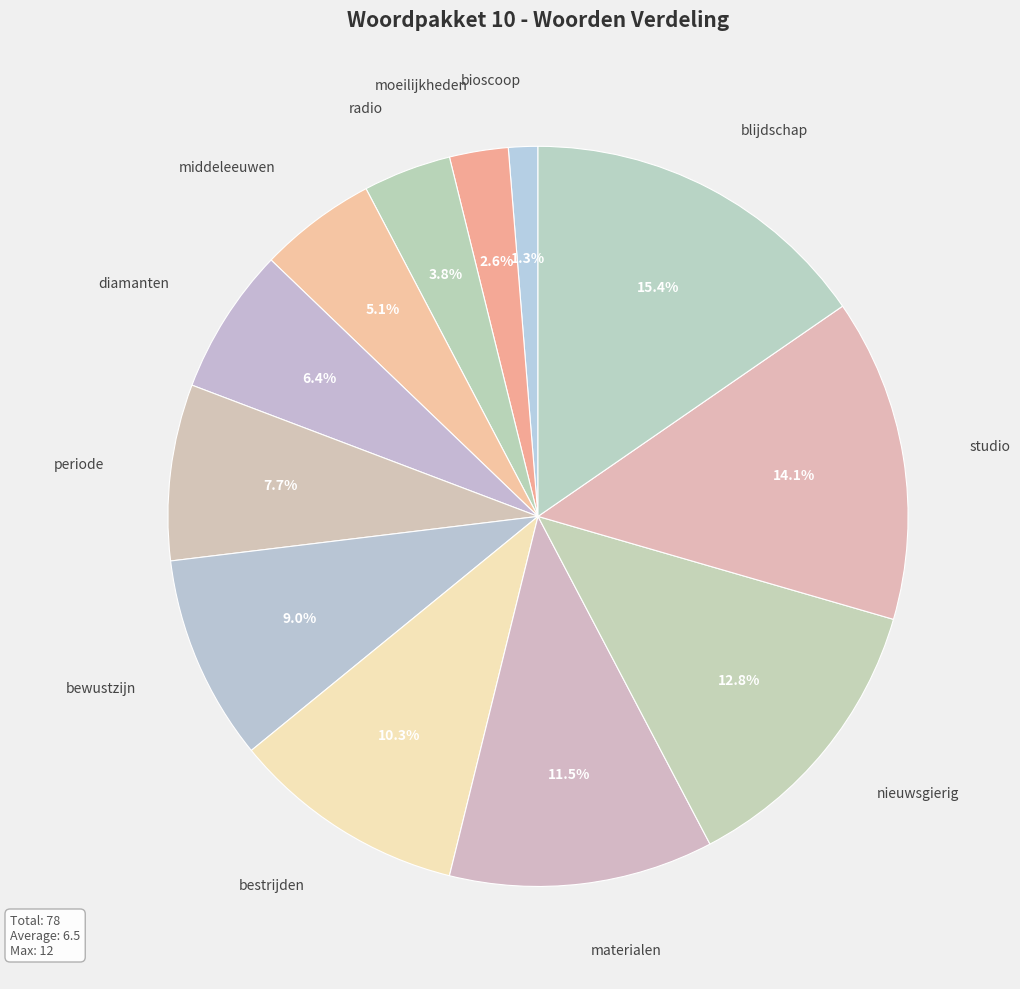

Which category has the biggest portion of the pie?

blijdschap